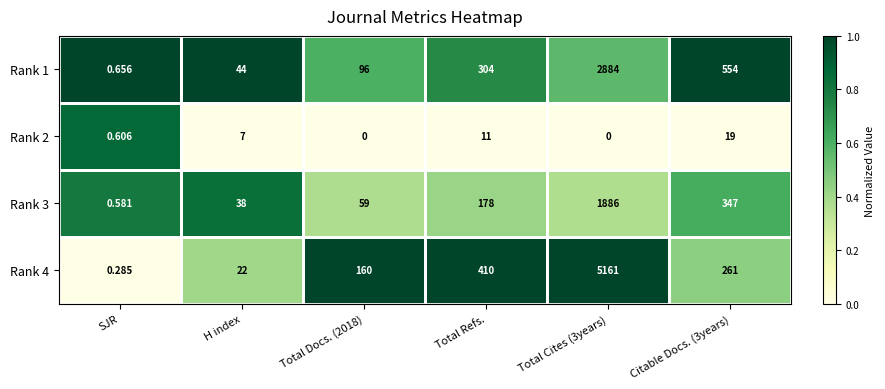

Is the value of Rank 1 at Total Docs. (2018) greater than the value of Rank 3 at SJR?

Yes